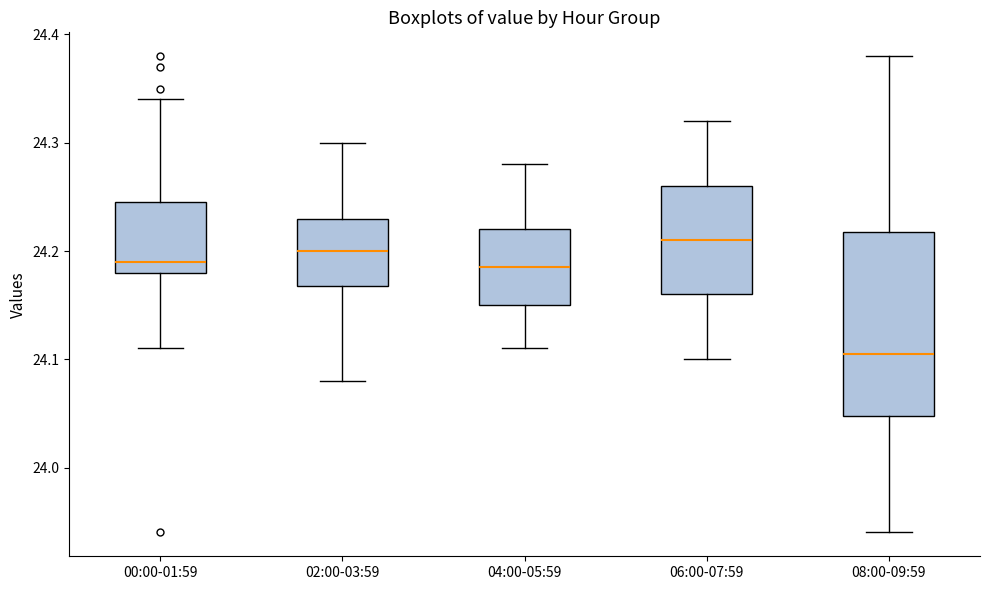

Which box has the lowest median line?

08:00-09:59